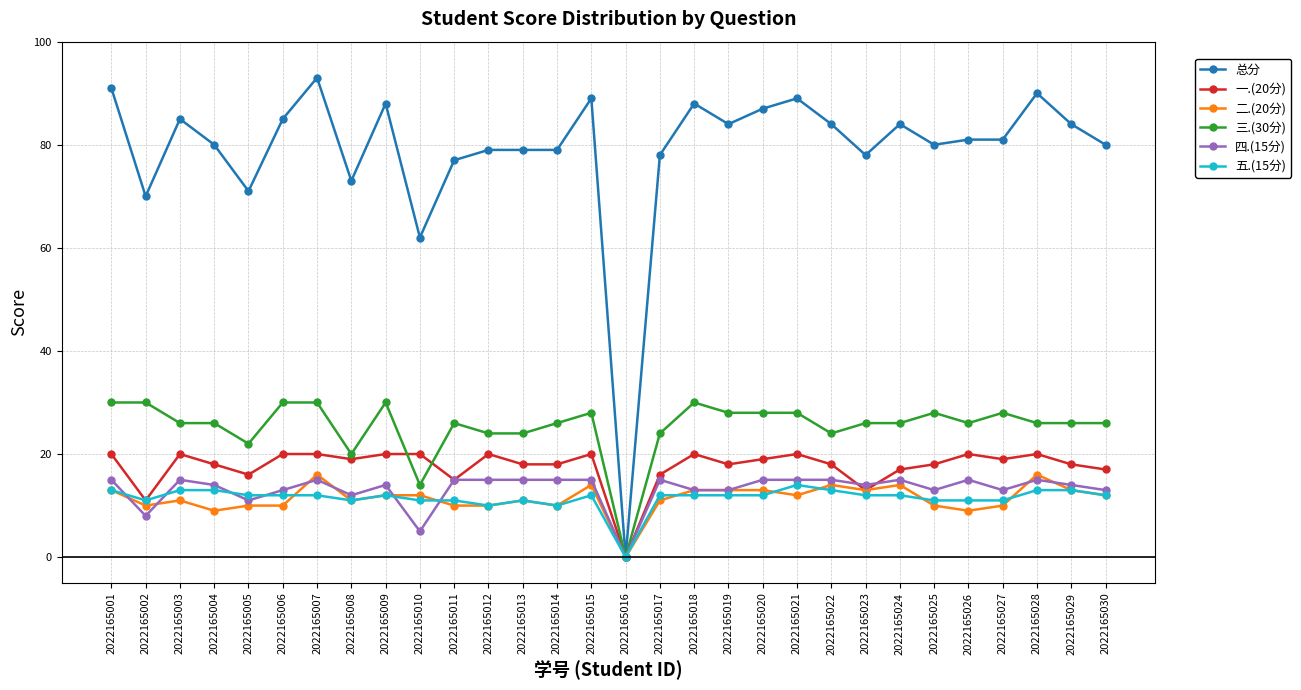

The value of 三.(30分) at 2022165017 is 40. True or false?

False